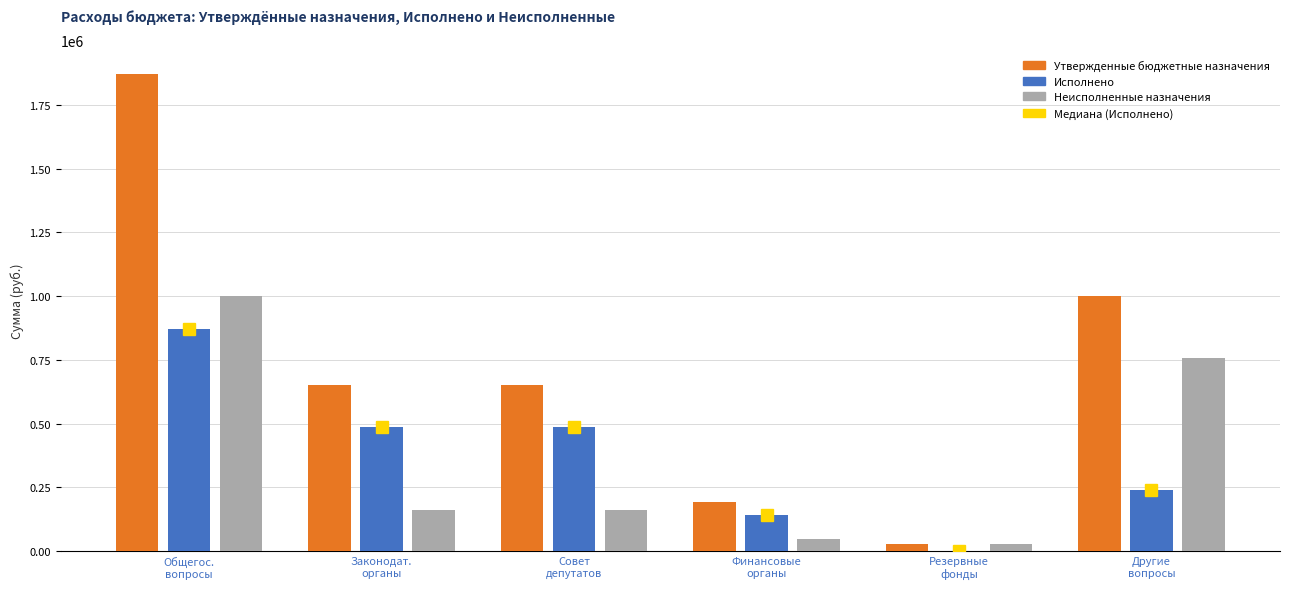

What is the sum of all Неисполненные назначения values?

2159152.2